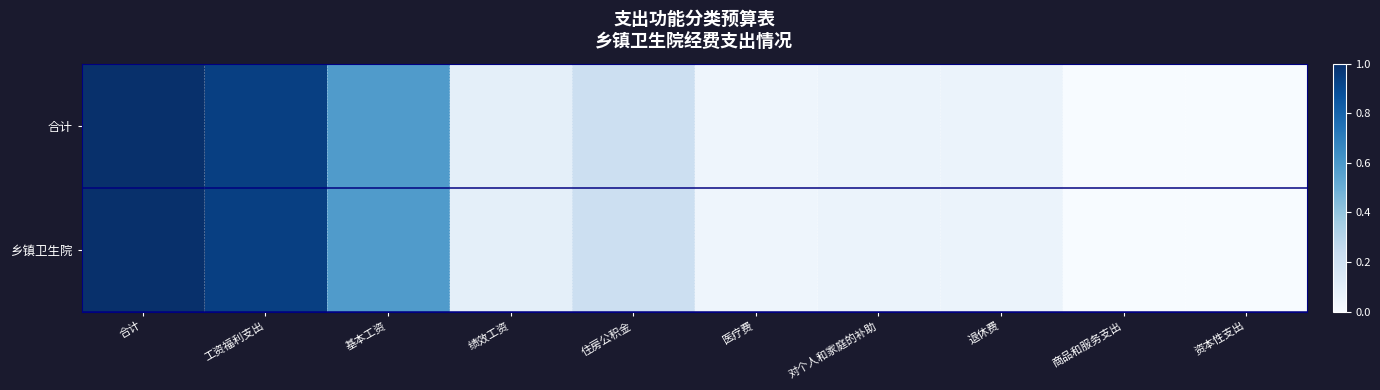

Which series has the largest total across all categories?

合计